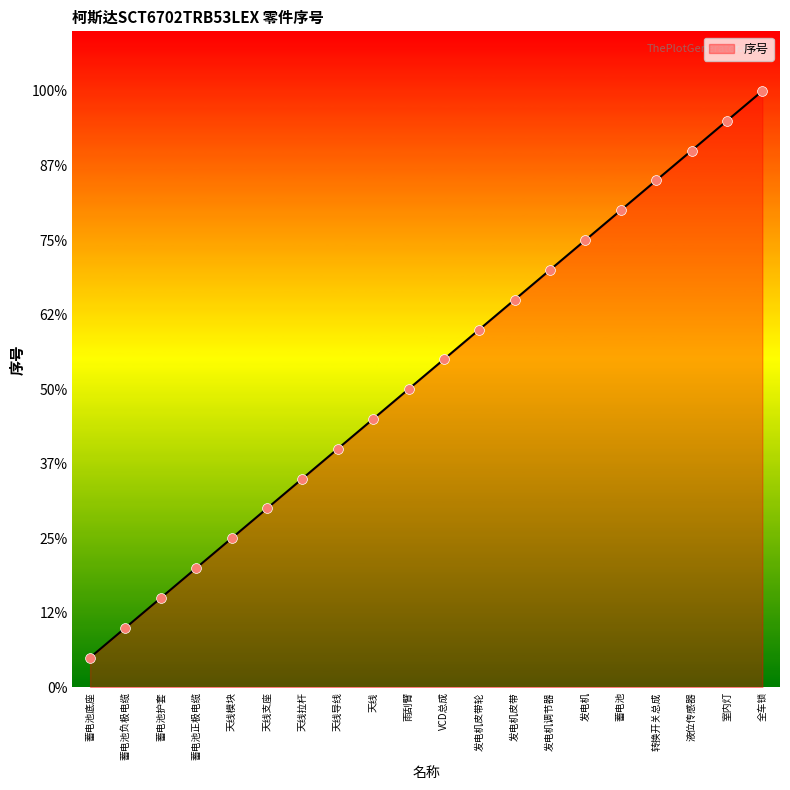

Does the chart have visible grid lines?

No